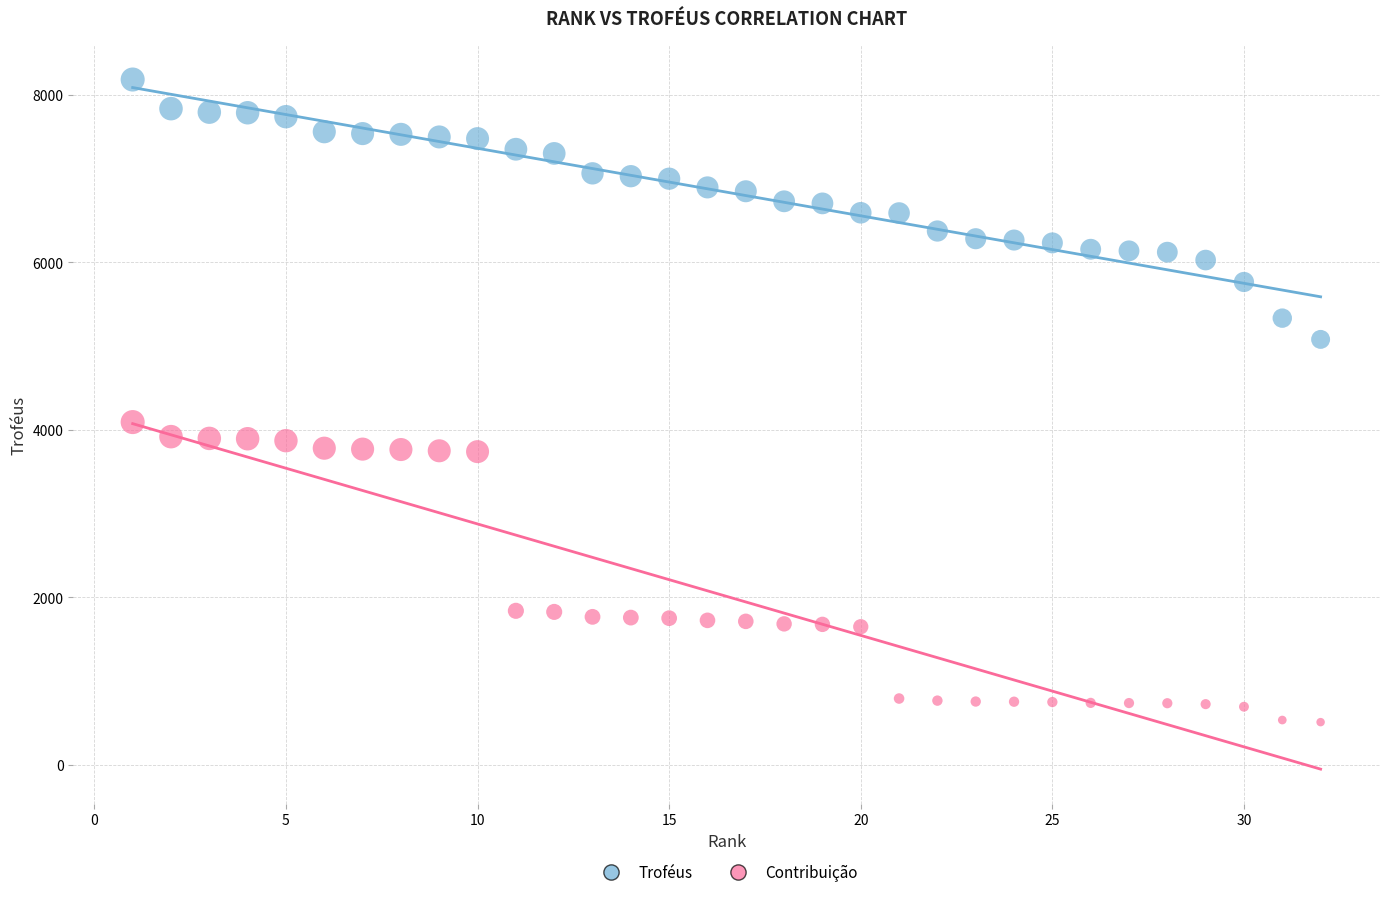

Which series has the largest Y range (max minus min)?

Contribuição